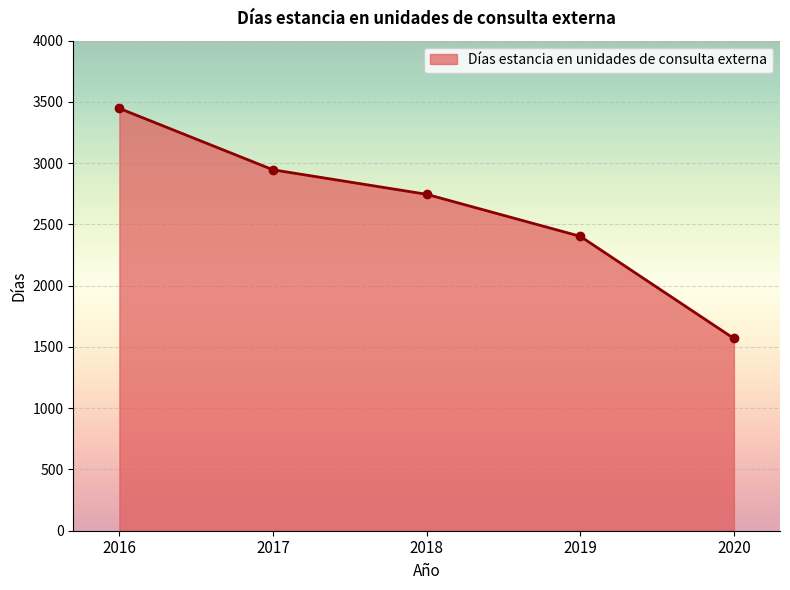

Reading left to right, list all the values displayed in this chart.

2016=3447	2017=2946	2018=2746	2019=2403	2020=1569